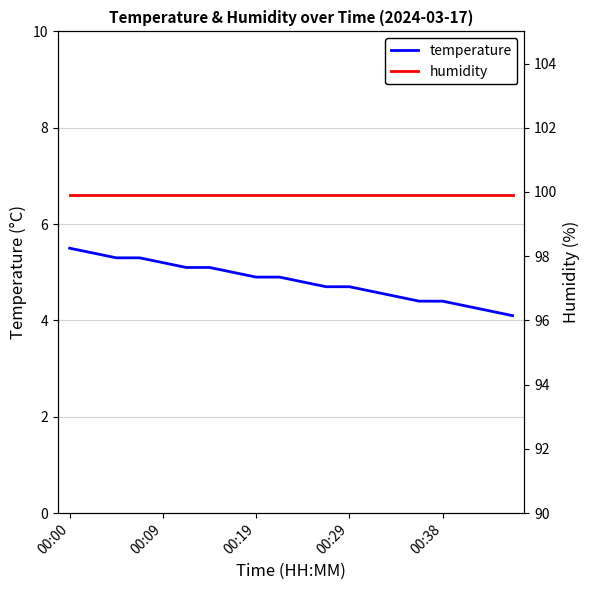

What is the smallest value displayed?

4.1